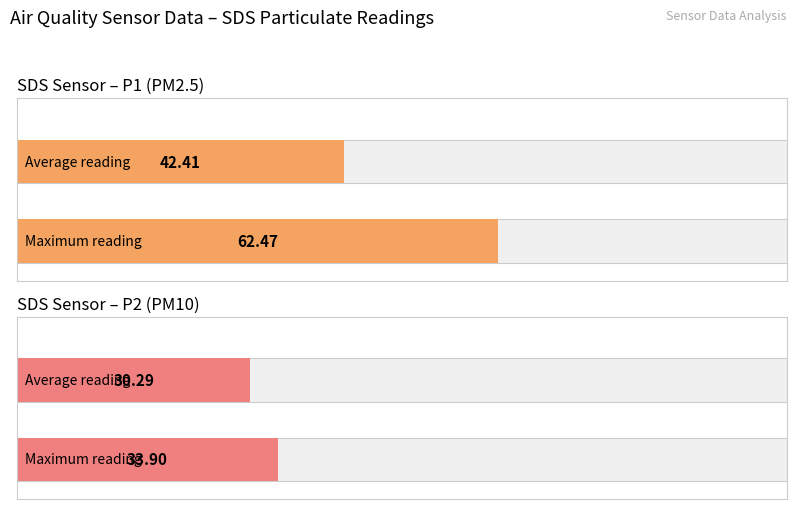

Is it true that SDS Sensor – P2 (PM10) equals 55.8 at 1?

False